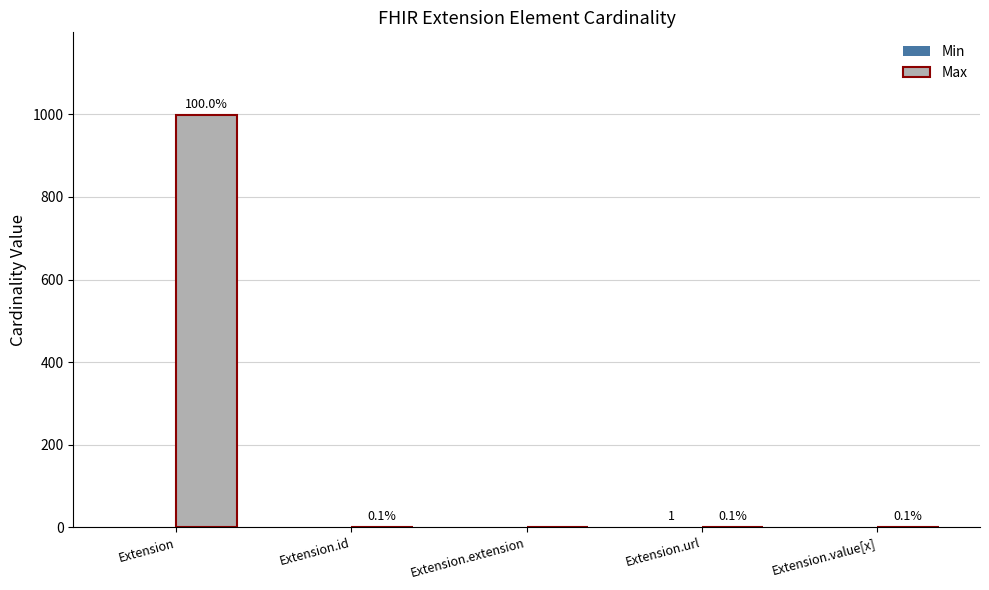

How many groups of bars are there?

5